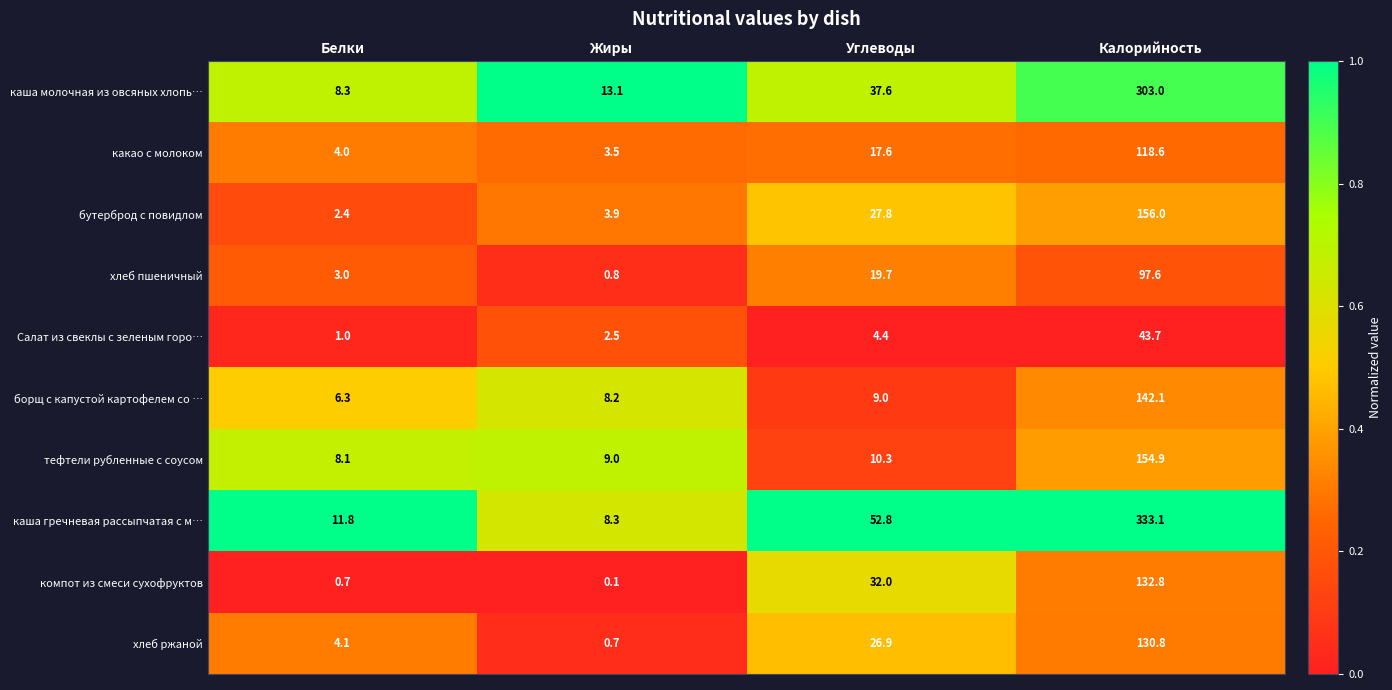

What is the maximum value shown in the chart?

333.1